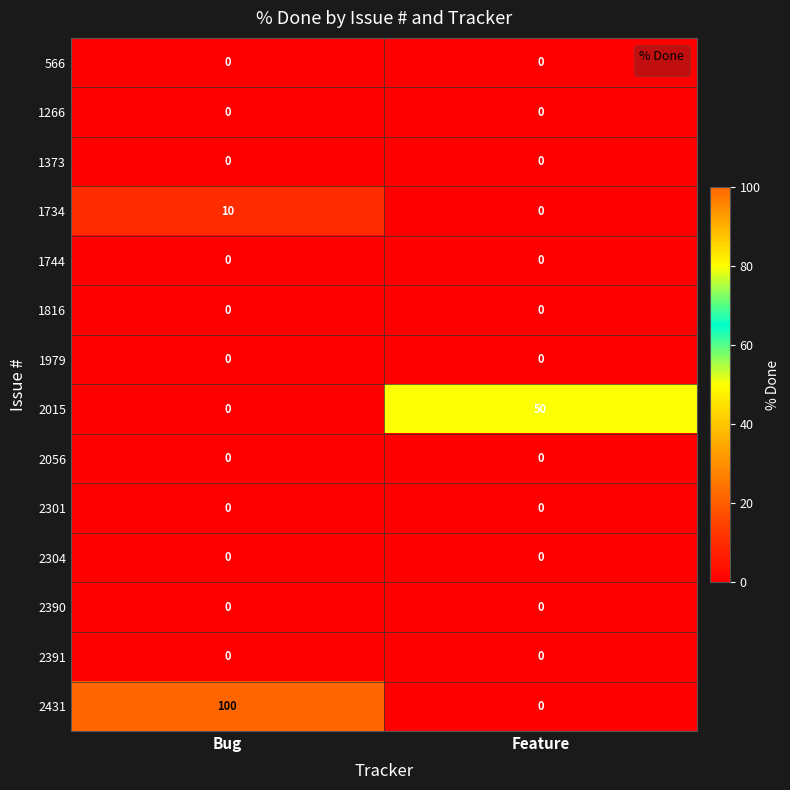

Which series changed the most between Bug and Feature?

2431